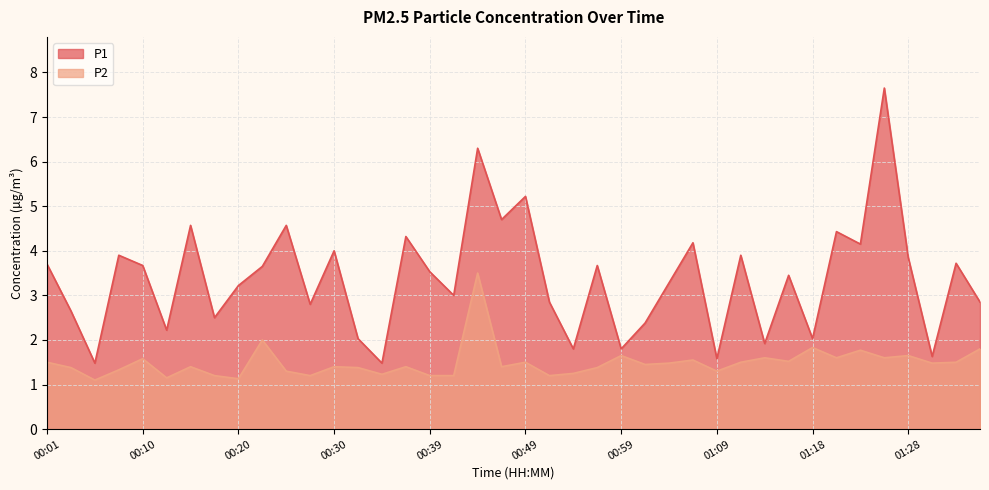

Rank the series at 00:39 from lowest to highest value.

P2, P1